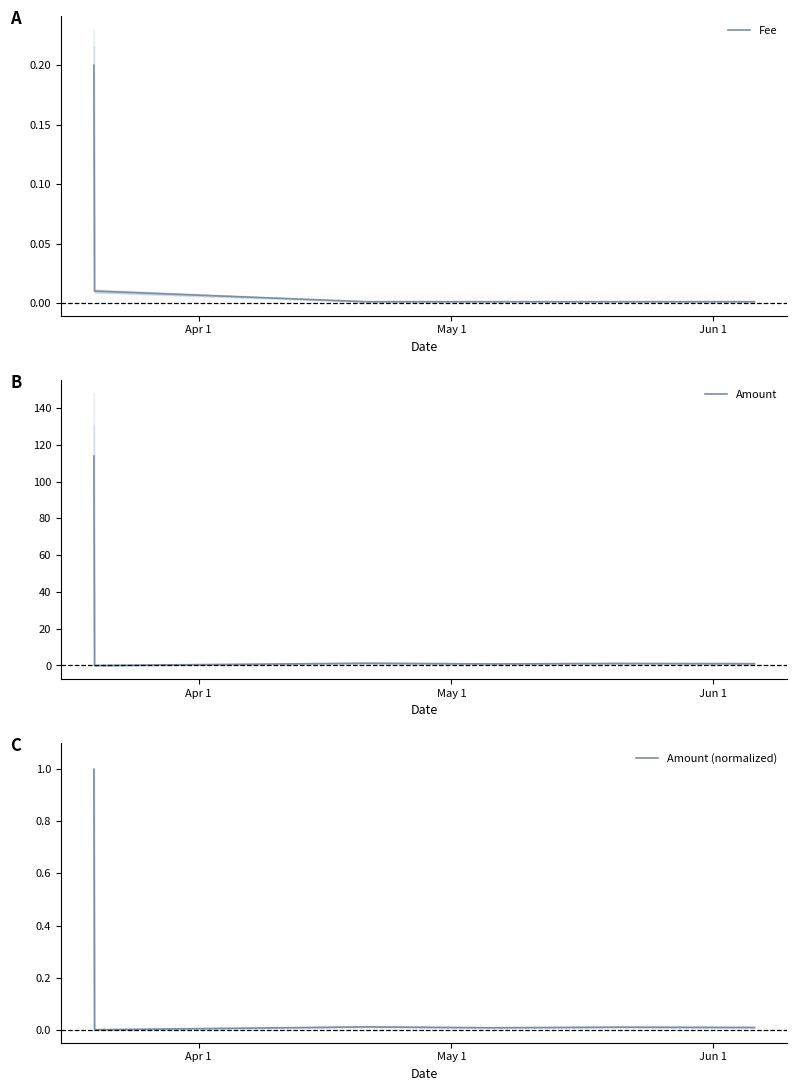

In Amount (normalized), how many points are lower than both neighbors (excluding endpoints)?

2